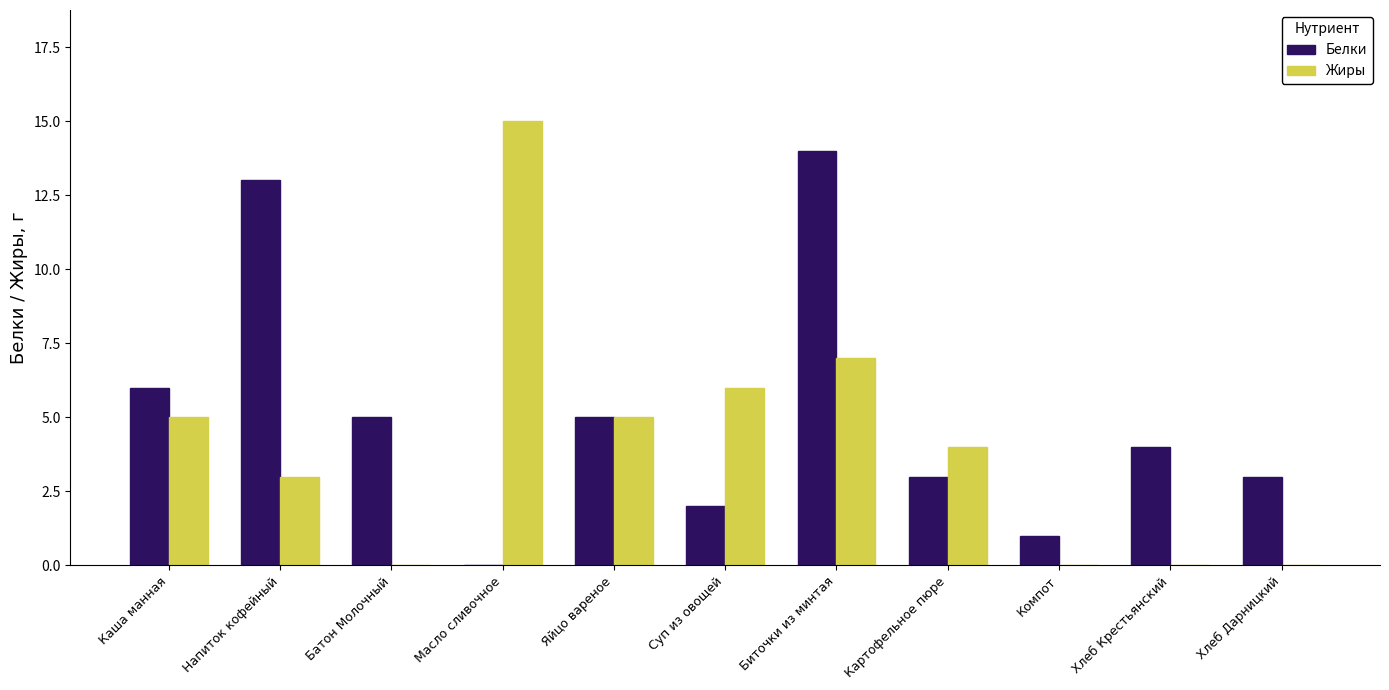

Where is Жиры nearest to the value 7?

Биточки из минтая